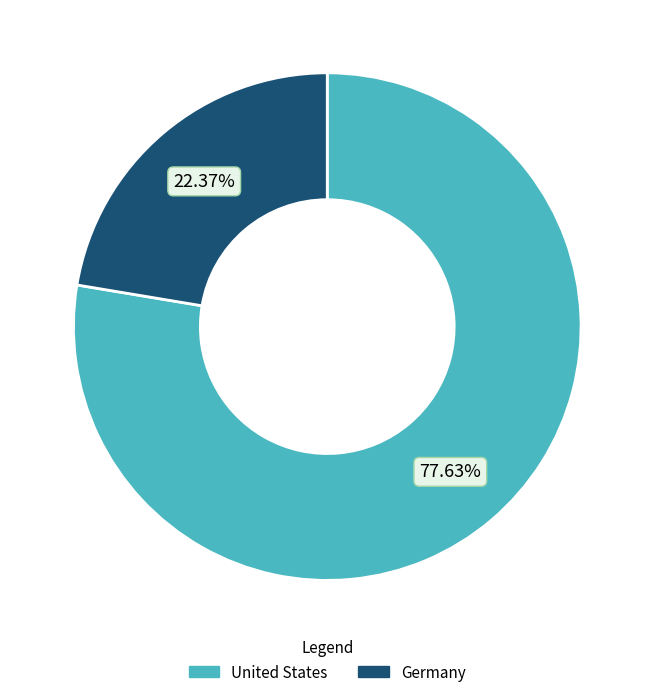

Count the number of slices in the pie.

2